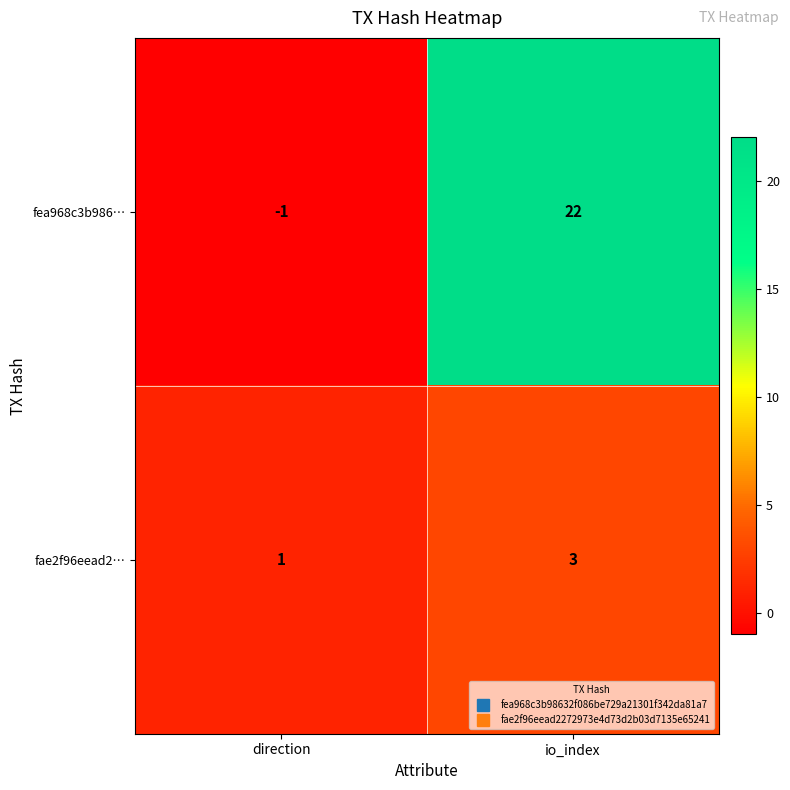

Reading left to right, list all the values displayed in this chart.

fea968c3b986…: -1	22
fae2f96eead2…: 1	3